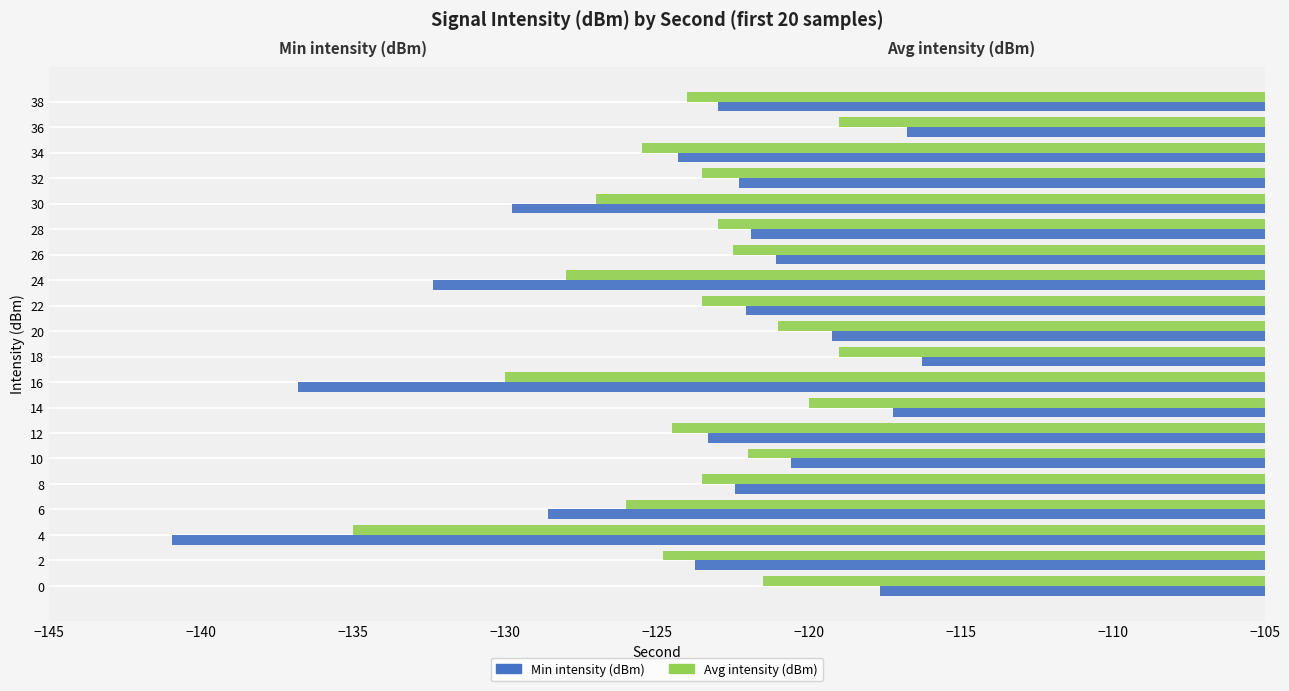

Is it true that Min intensity (dBm) equals -122.4 at 8?

True